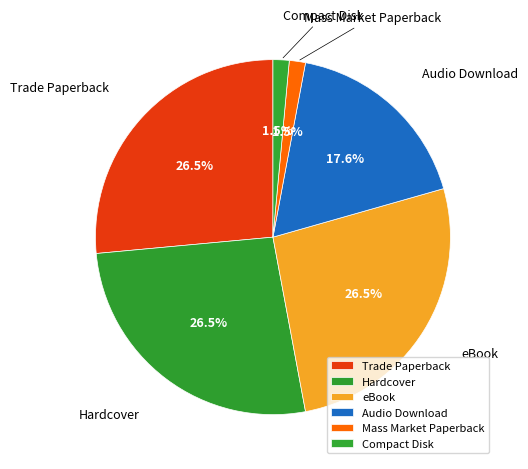

Is it true that Mass Market Paperback is 11% of the pie?

False